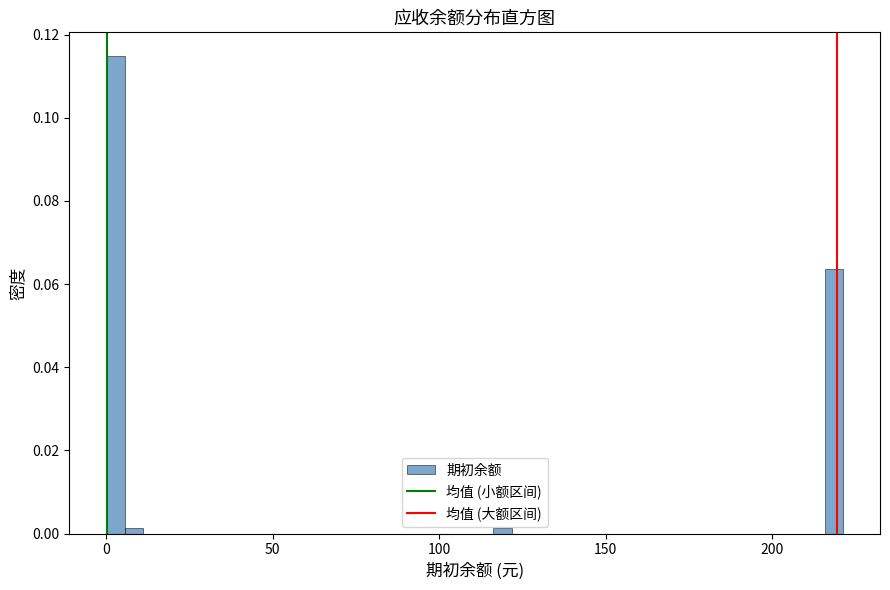

Read against the x-axis, roughly where is the centre of the tallest bar?

5